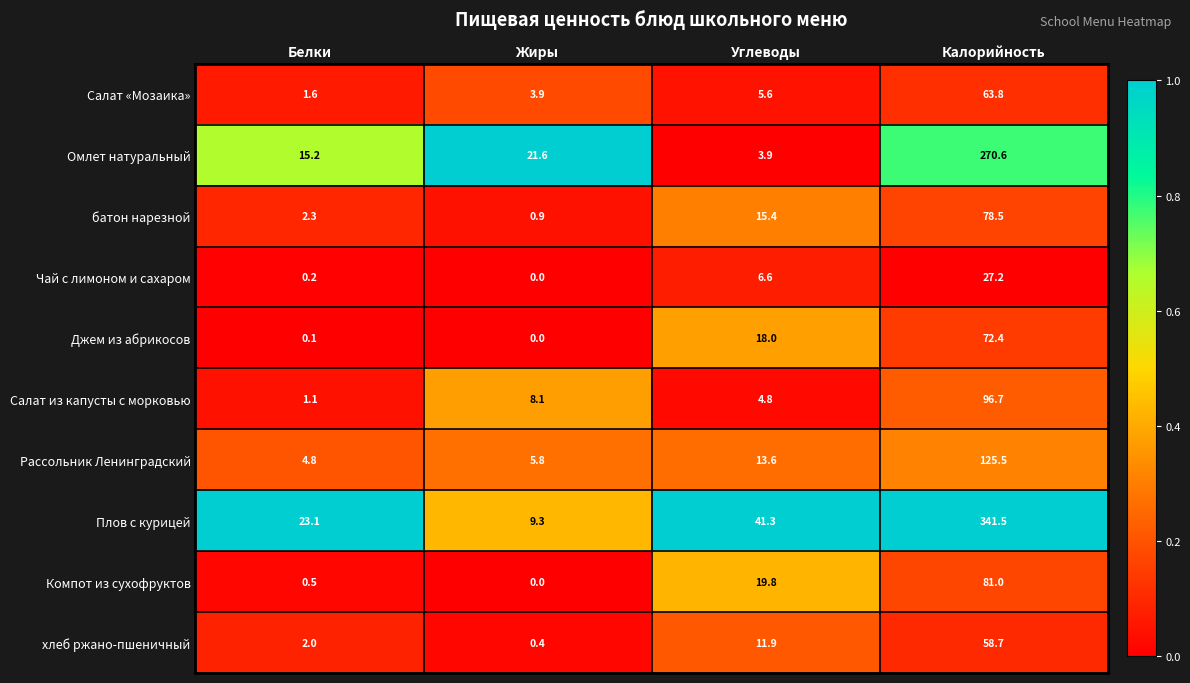

What is the difference between the maximum and second lowest values in the батон нарезной series?

76.2